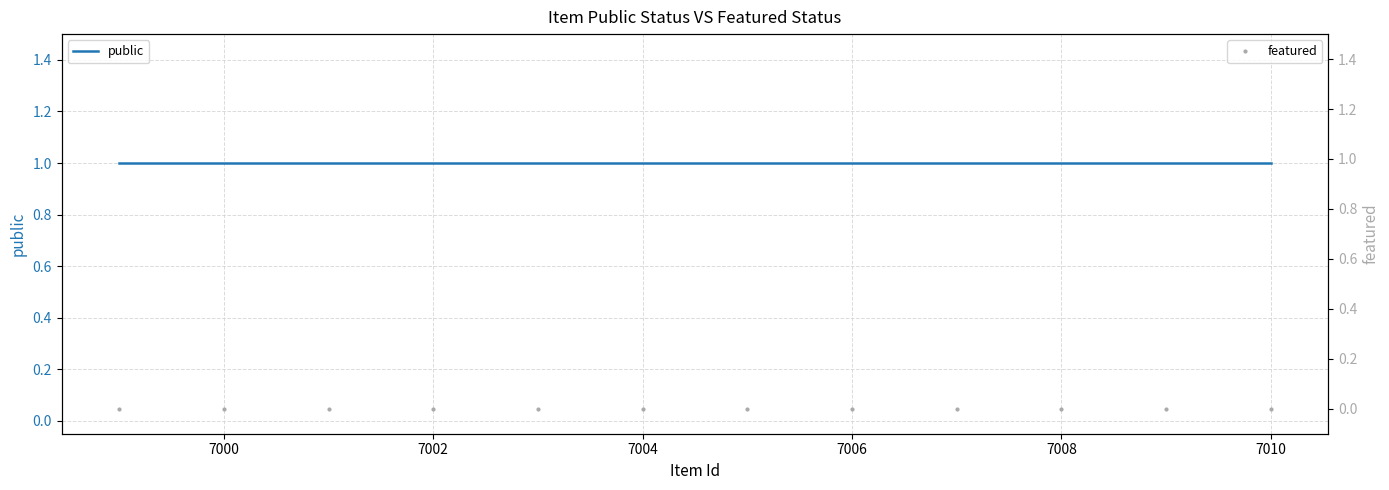

List the series in order of their peak value, lowest first.

featured, public